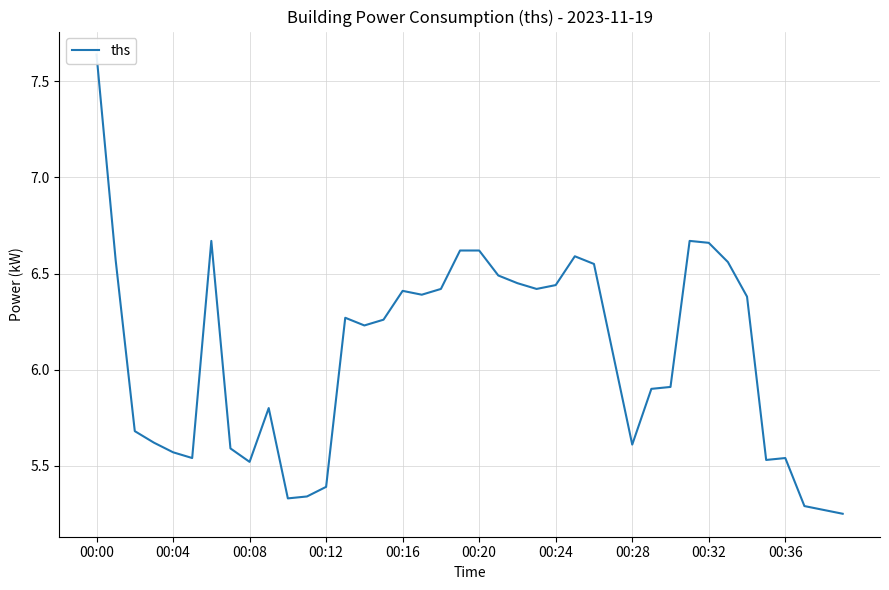

True or false: the data has more than 2 interior local peaks.

True